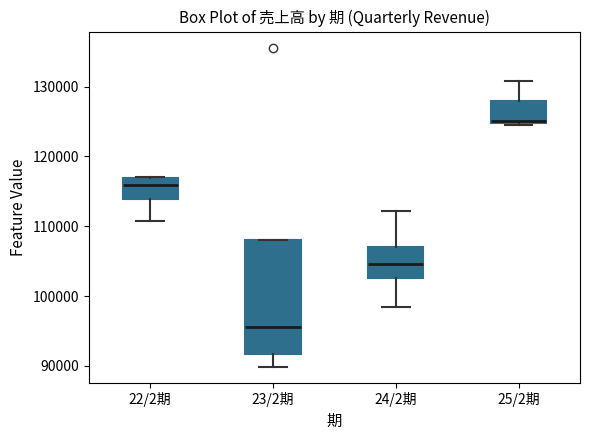

Reading left to right, transcribe this box plot: for each box, give where its median line is, the range the box spans, and where its two whiskers end, as read against the y-axis. The values are not printed on the chart, so give them approximately, as read against the axis.

22/2期: median 116000, box 114000 to 117000, whiskers 111000 to 117000
23/2期: median 96000, box 92000 to 108000, whiskers 90000 to 108000
24/2期: median 105000, box 103000 to 107000, whiskers 98000 to 112000
25/2期: median 125000, box 125000 to 128000, whiskers 125000 to 131000